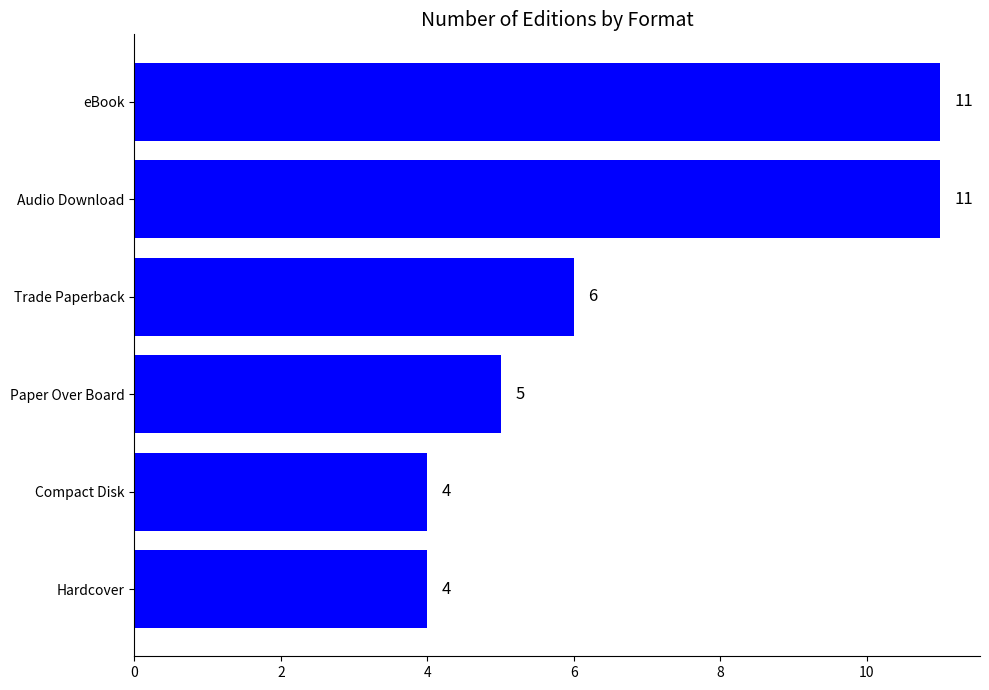

Does the chart contain any negative values?

No